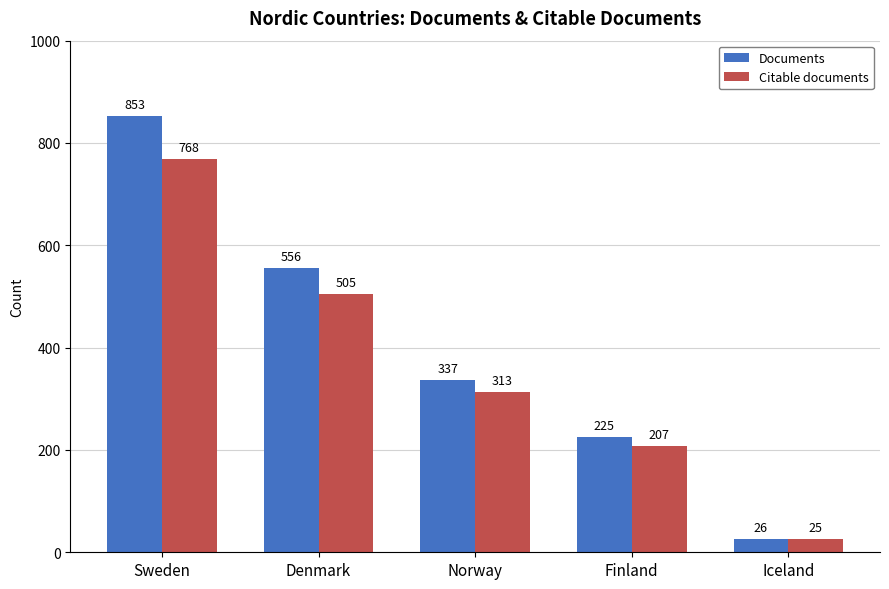

Does the chart contain any negative values?

No